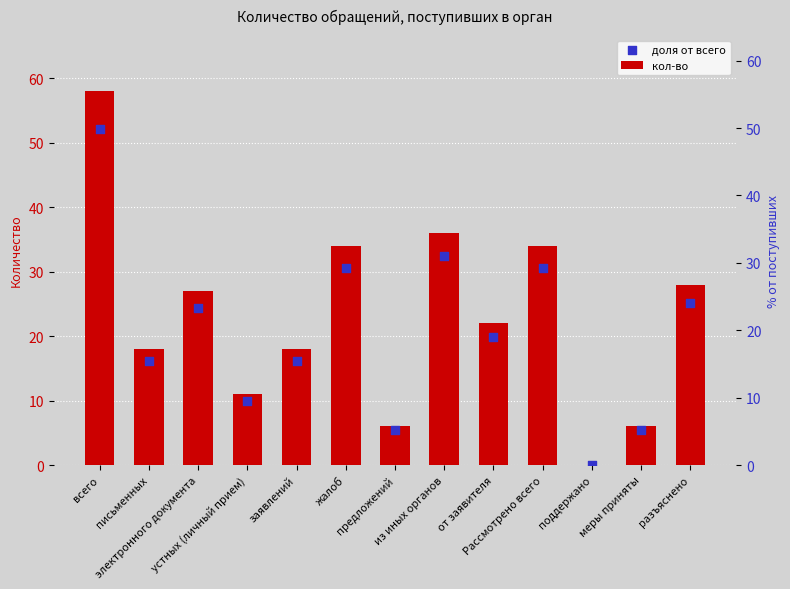

Which series has the largest total across all categories?

кол-во